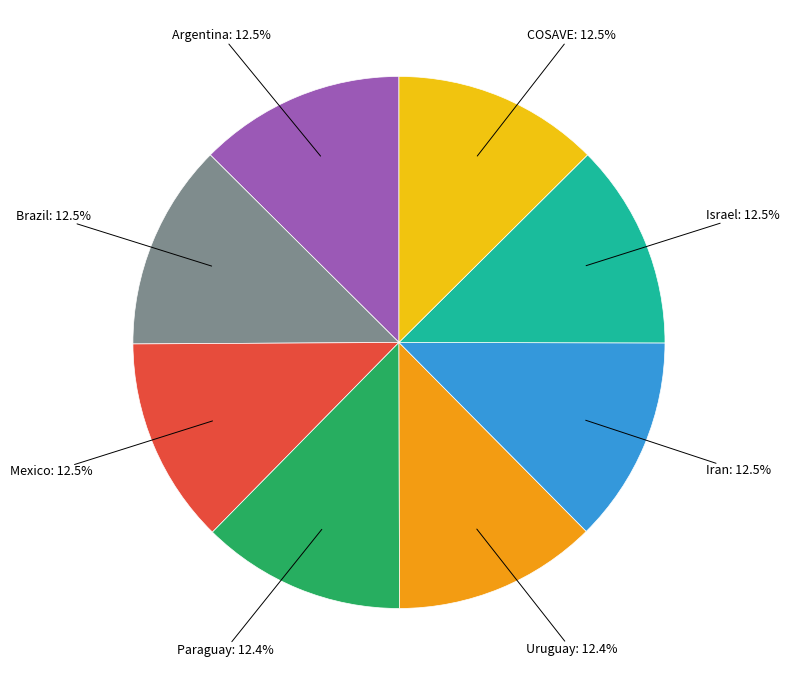

Does any single category account for the majority?

No